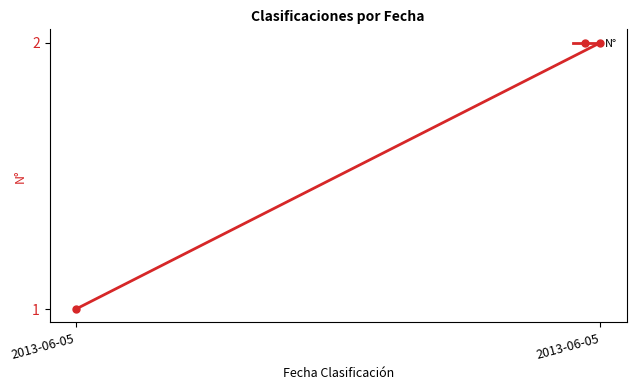

What is the sum of the values at 2013-06-05 and 2013-06-05?

3